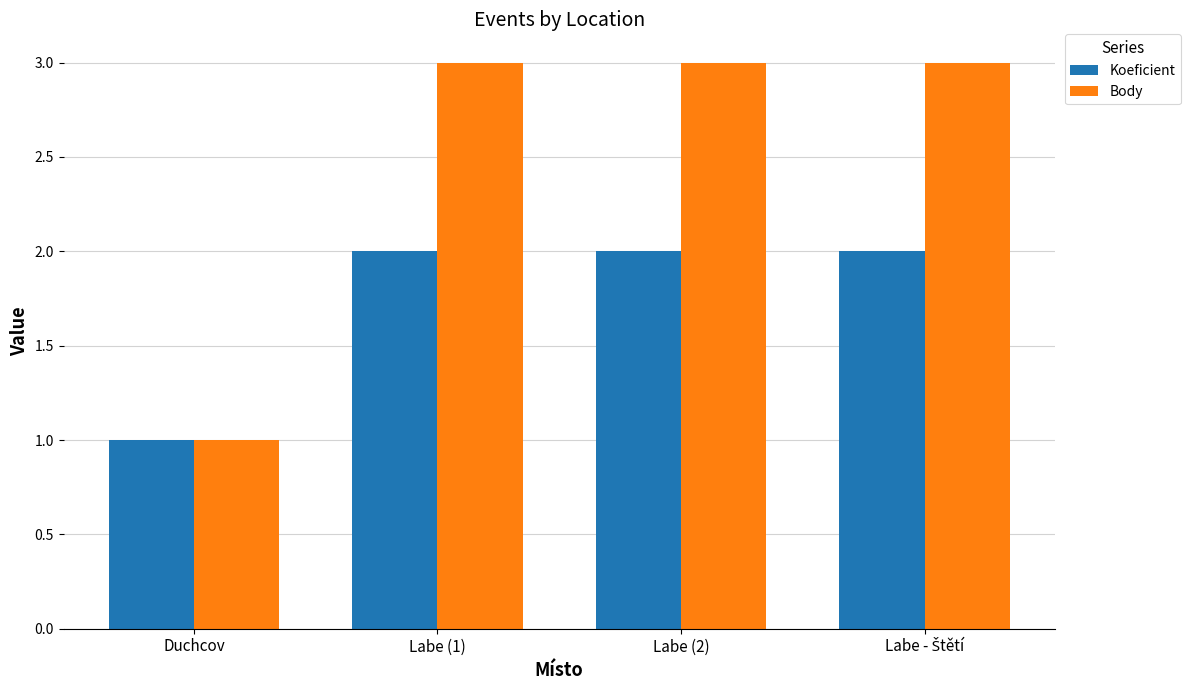

What are all the series names shown in the legend?

Koeficient, Body